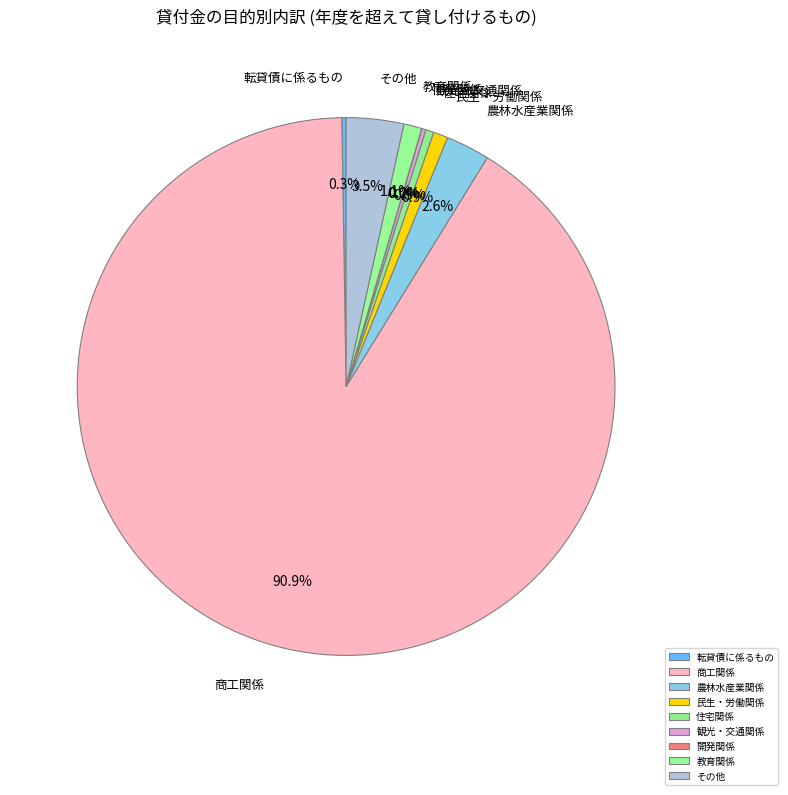

What is the largest slice in the pie chart?

商工関係